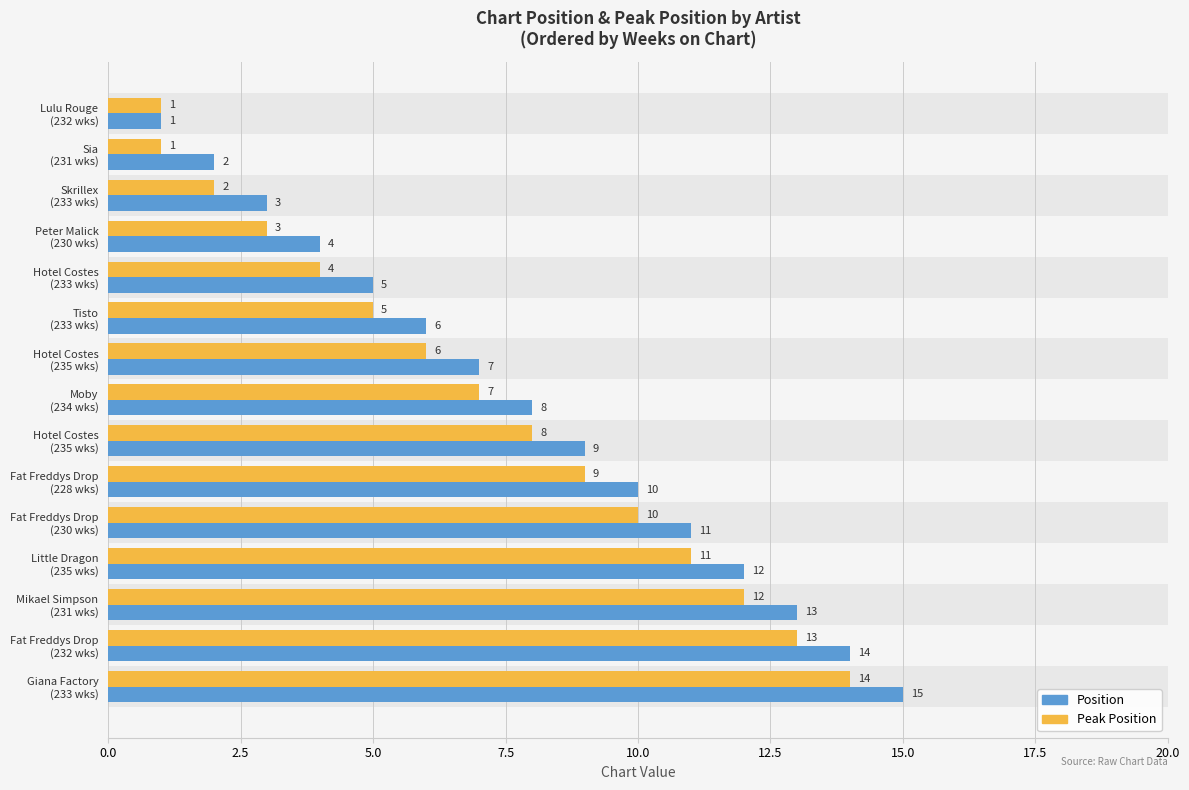

How many distinct data groups are displayed?

2